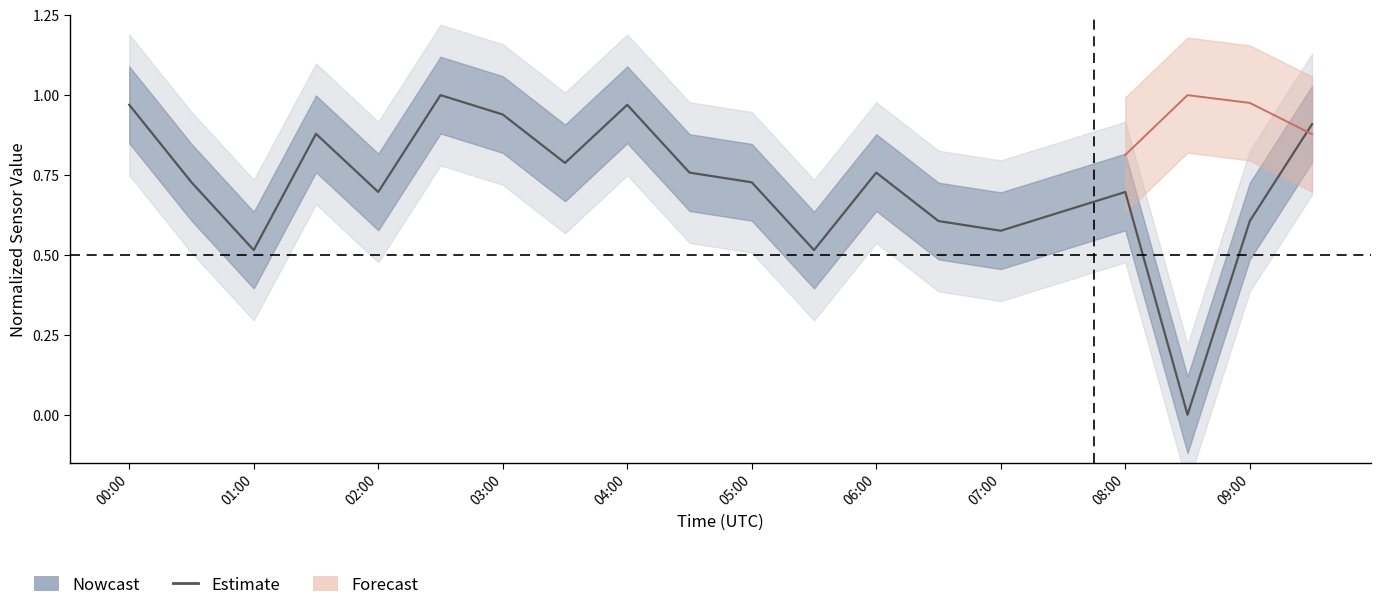

How many positive values are there?

19